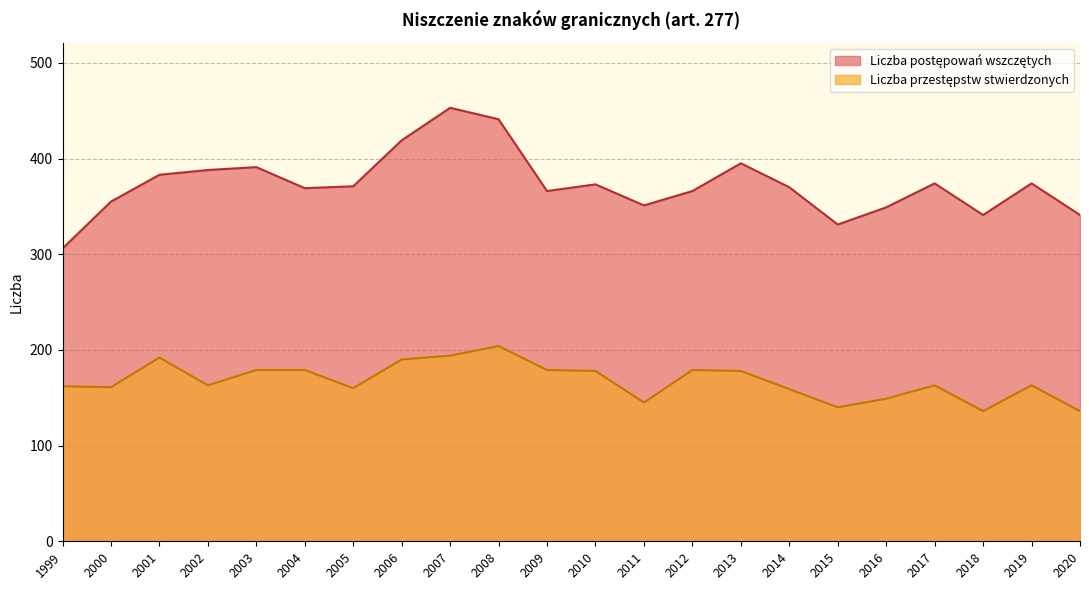

What is the difference between the highest and lowest values at 1999?

144